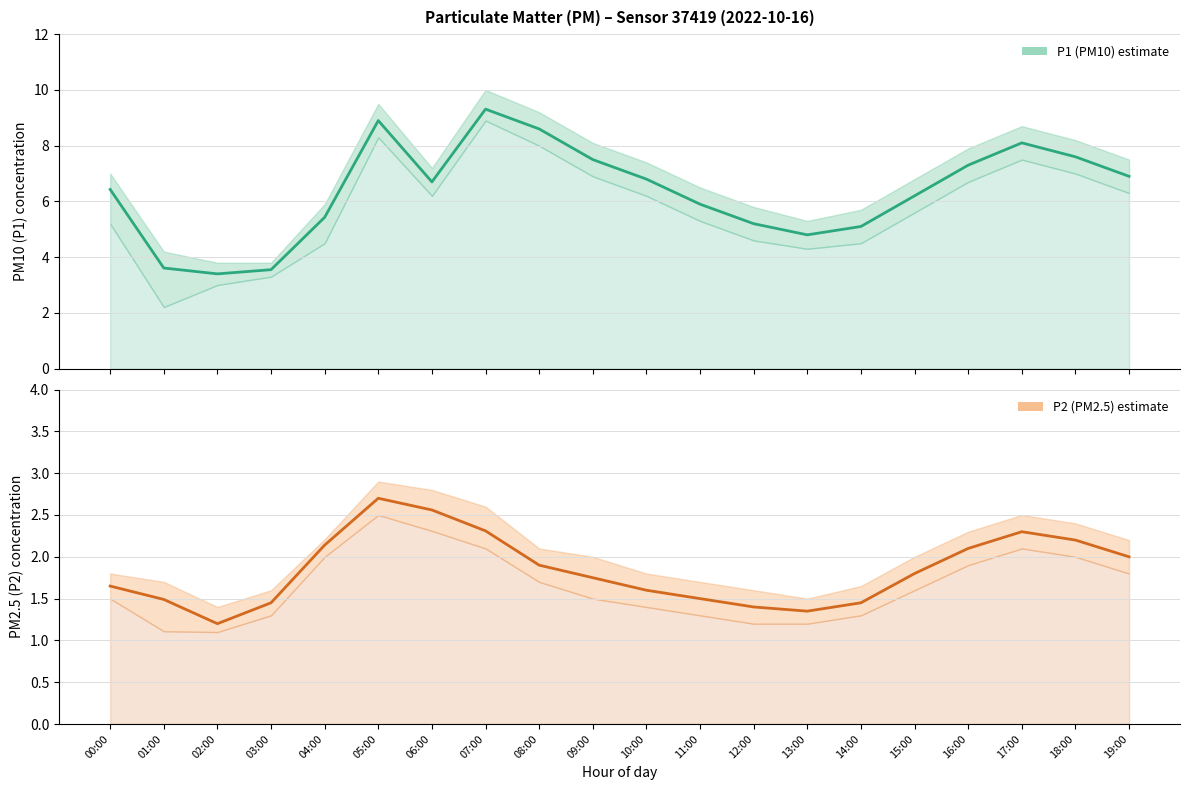

True or false: P1 (PM10) and P2 (PM2.5) cross at least once.

False